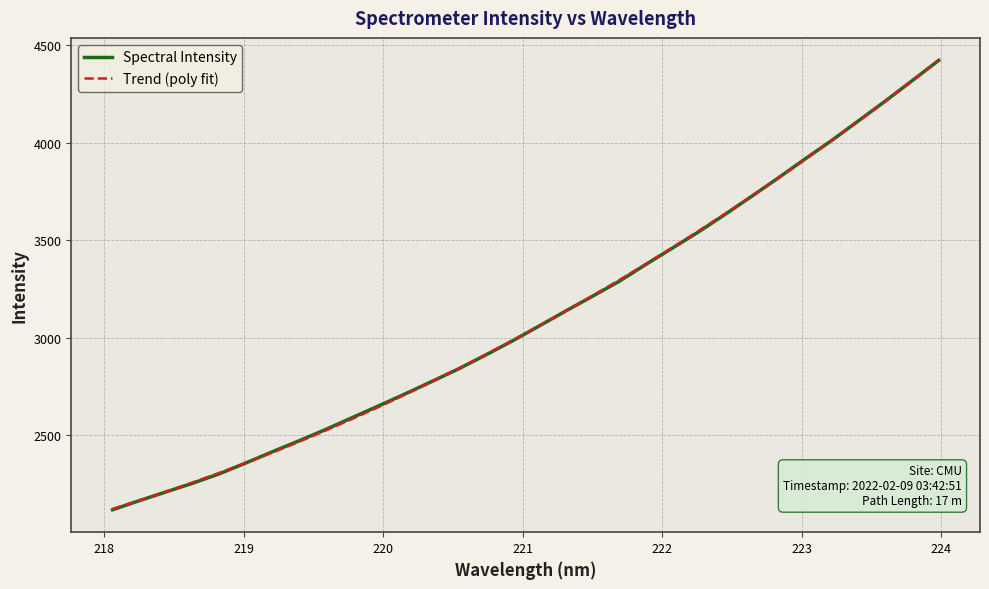

Reading left to right, what are all the values shown in this chart?

Spectral Intensity: 2118.0	2164.5	2209.3	2253.8	2302.1	2358.1	2415.8	2471.9	2530.0	2591.1	2651.9	2713.8	2777.4	2841.8	2911.7	2983.8	3060.0	3137.0	3212.4	3288.8	3375.1	3459.3	3543.9	3634.0	3726.8	3821.2	3917.9	4012.7	4112.8	4213.3	4316.9	4421.3
Trend (poly fit): 2122.1	2165.1	2210.3	2257.5	2306.8	2358.2	2411.7	2467.2	2524.8	2584.5	2646.2	2710.0	2775.9	2843.9	2913.9	2985.9	3060.1	3136.3	3214.6	3294.9	3377.4	3461.9	3548.4	3637.0	3727.7	3820.4	3915.3	4012.1	4111.0	4212.0	4315.0	4420.1